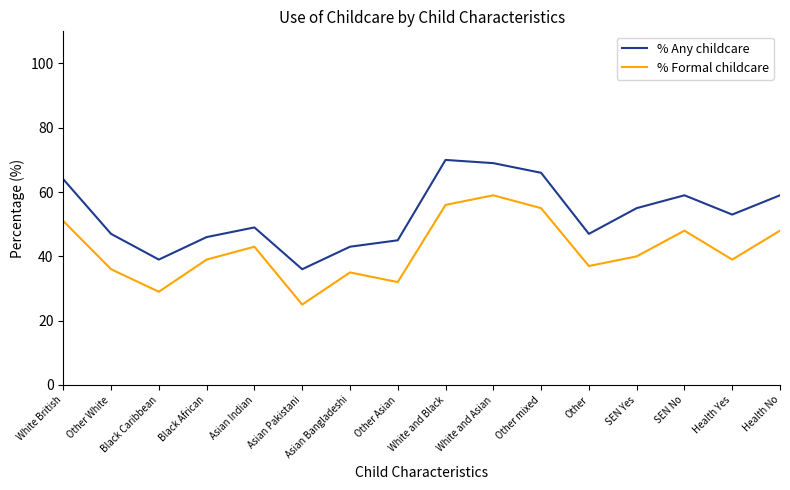

What is the difference between the maximum and minimum values in the % Any childcare series?

34